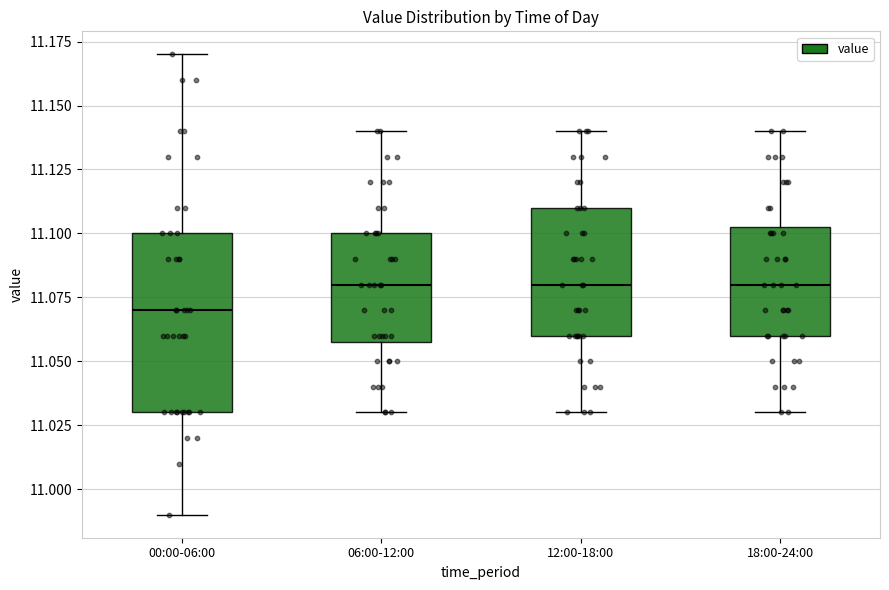

Where does the lower whisker of the box for 06:00-12:00 end on the y-axis? The values are not printed on the chart, so give them approximately, as read against the axis.

11.030